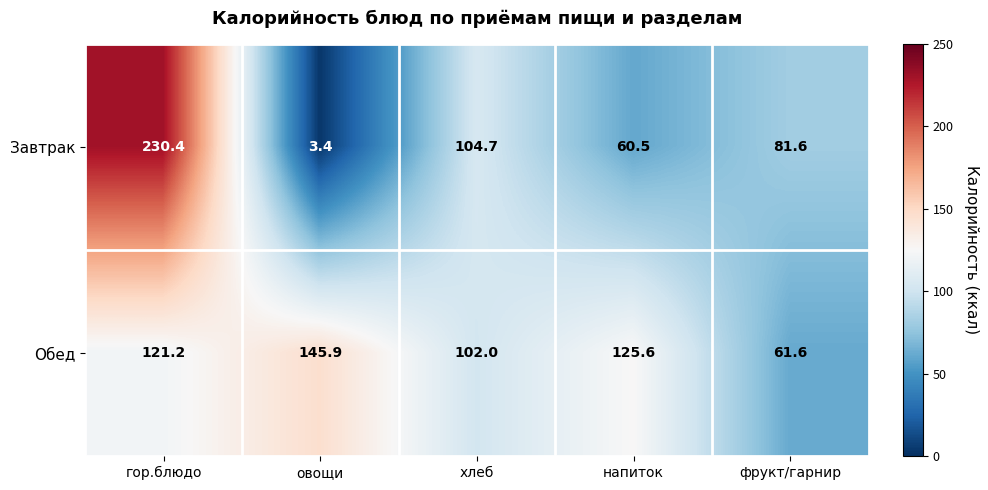

The Завтрак series shows 4.8 at овощи. True or false?

False